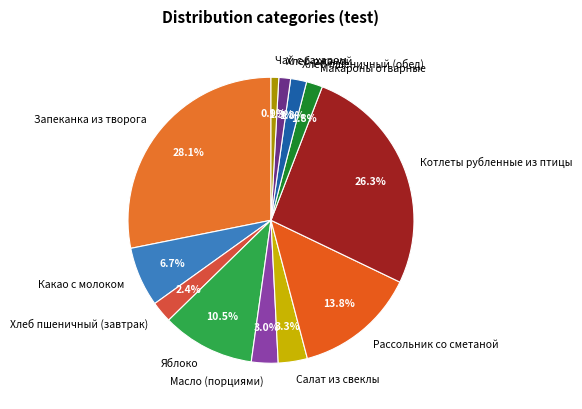

What portion of the pie excludes Масло (порциями)?

97.0%